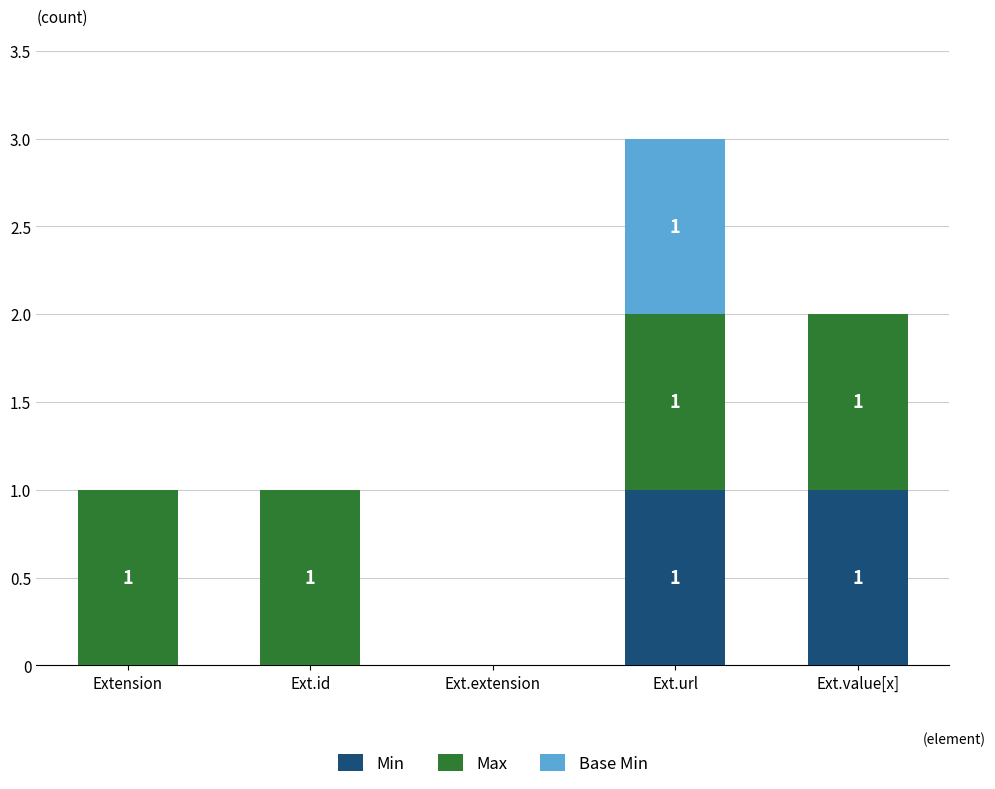

What is the total value across all series at Ext.url?

3